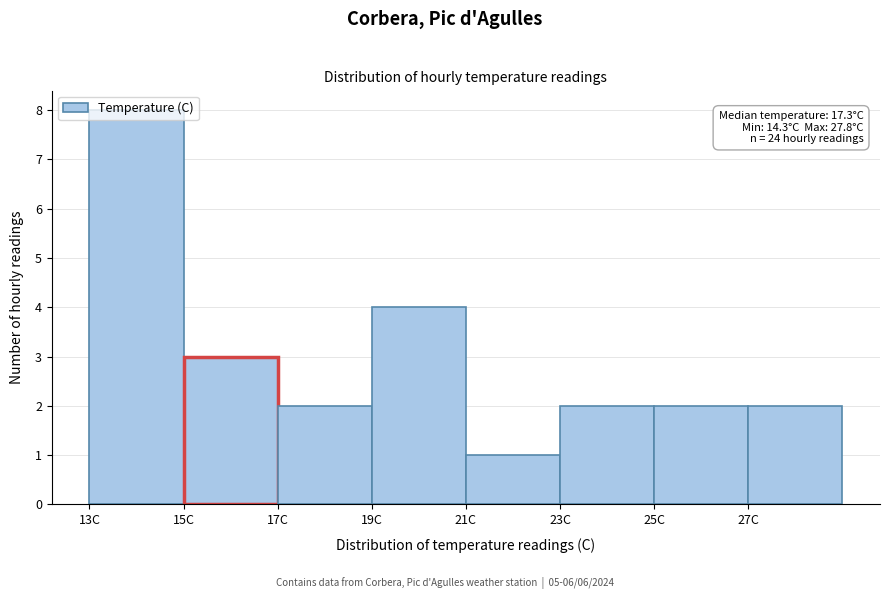

Which range on the x-axis has the tallest bar?

13 to 15